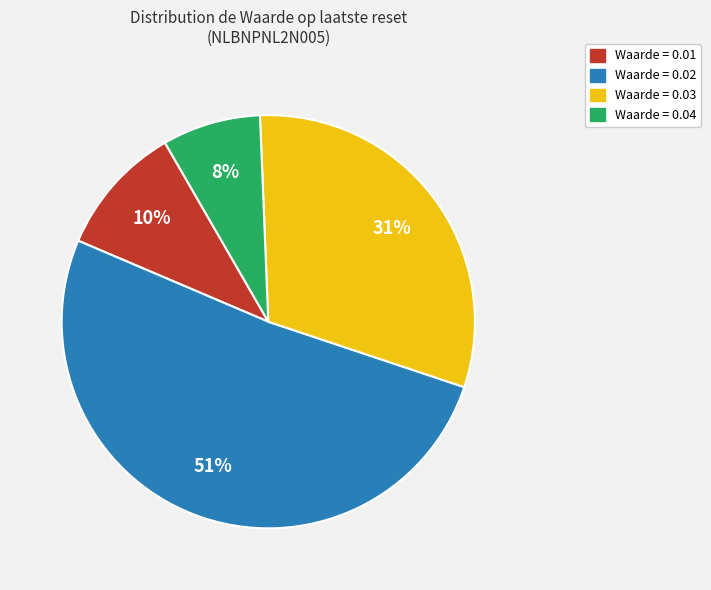

Is there any slice that represents more than half of the pie?

Yes